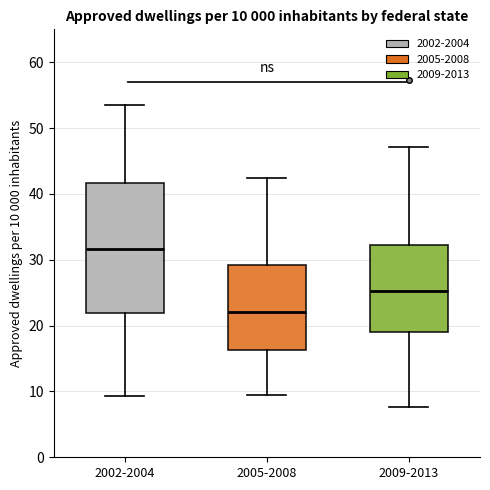

Comparing the boxes themselves (not the whiskers), which one is the tallest?

2002-2004